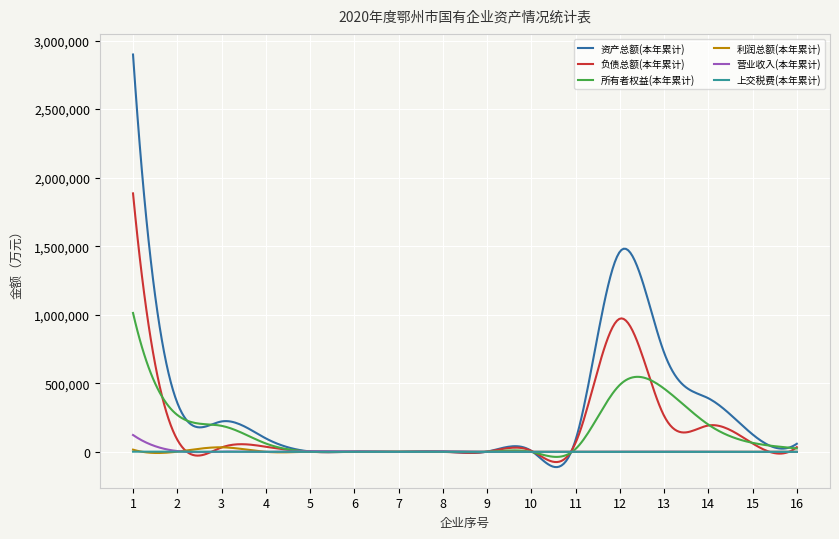

Which series has the largest range (max minus min)?

资产总额(本年累计)